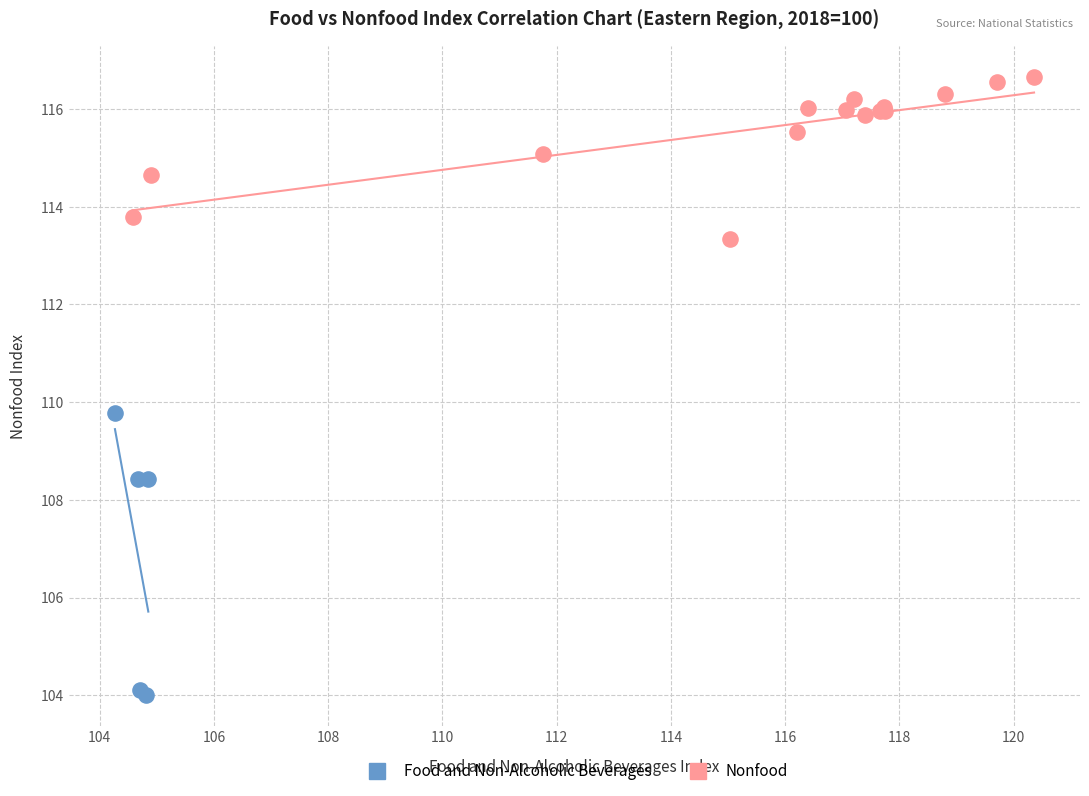

Which series has the widest spread of Y values?

Food and Non-Alcoholic Beverages